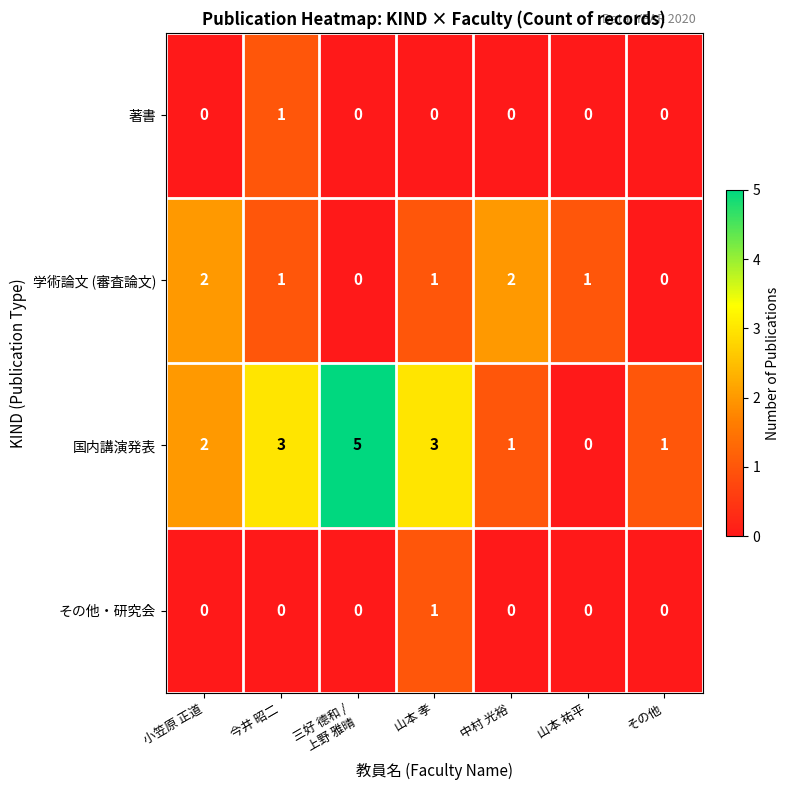

What is the total value across all series at 三好 德和 /
上野 雅晴?

5